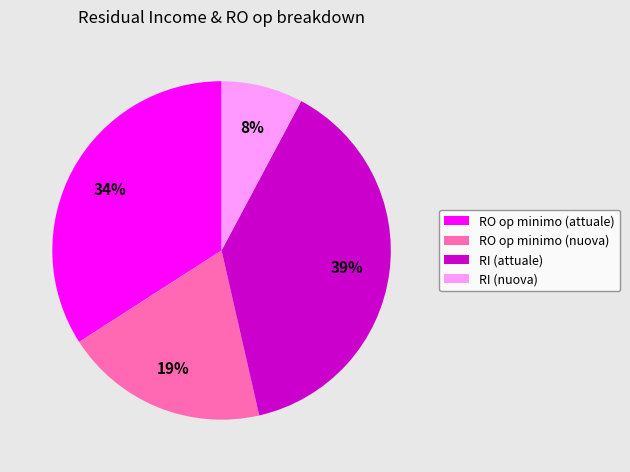

What percentage is the RI (nuova) slice, to the nearest percent?

8%